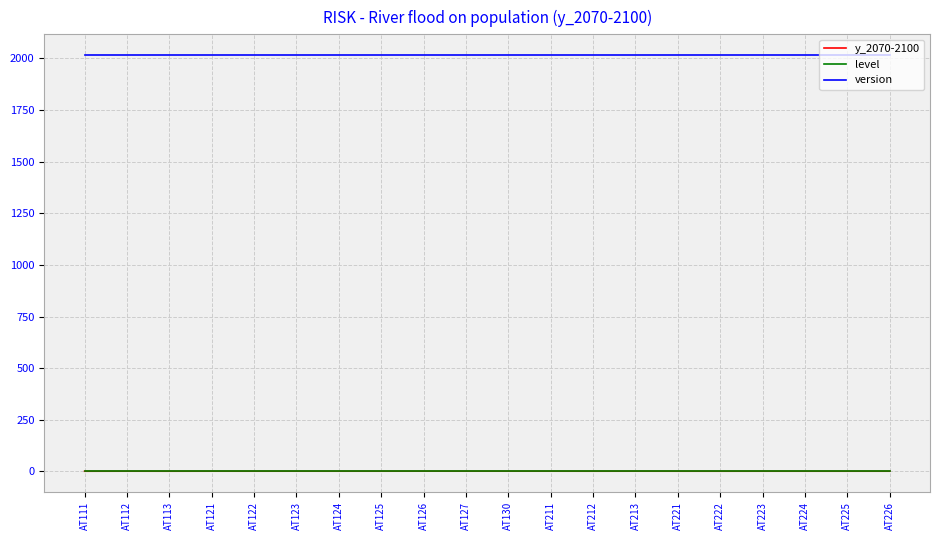

How many lines are shown in the chart?

3